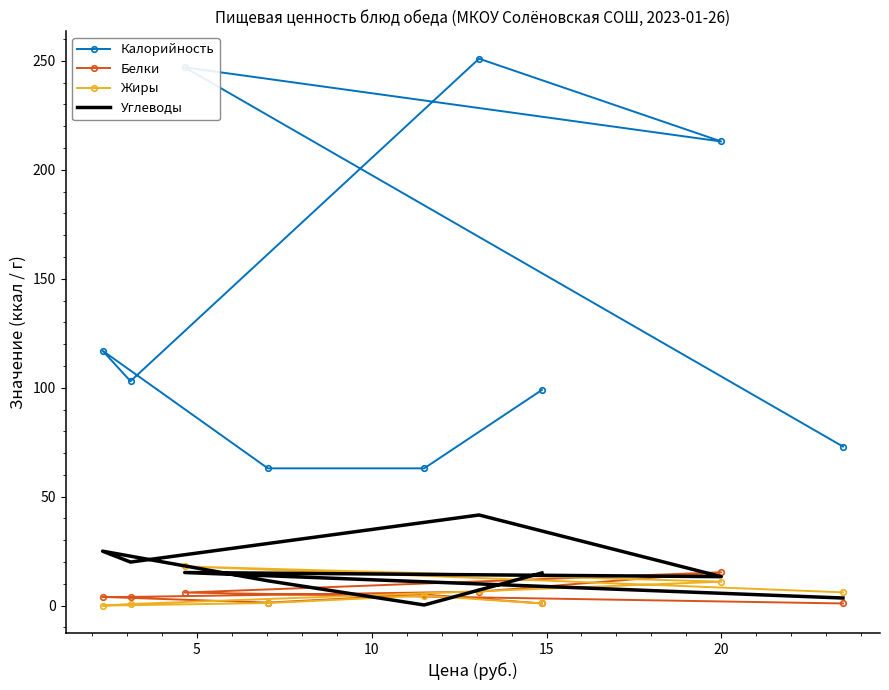

Which series has the largest total across all categories?

Калорийность